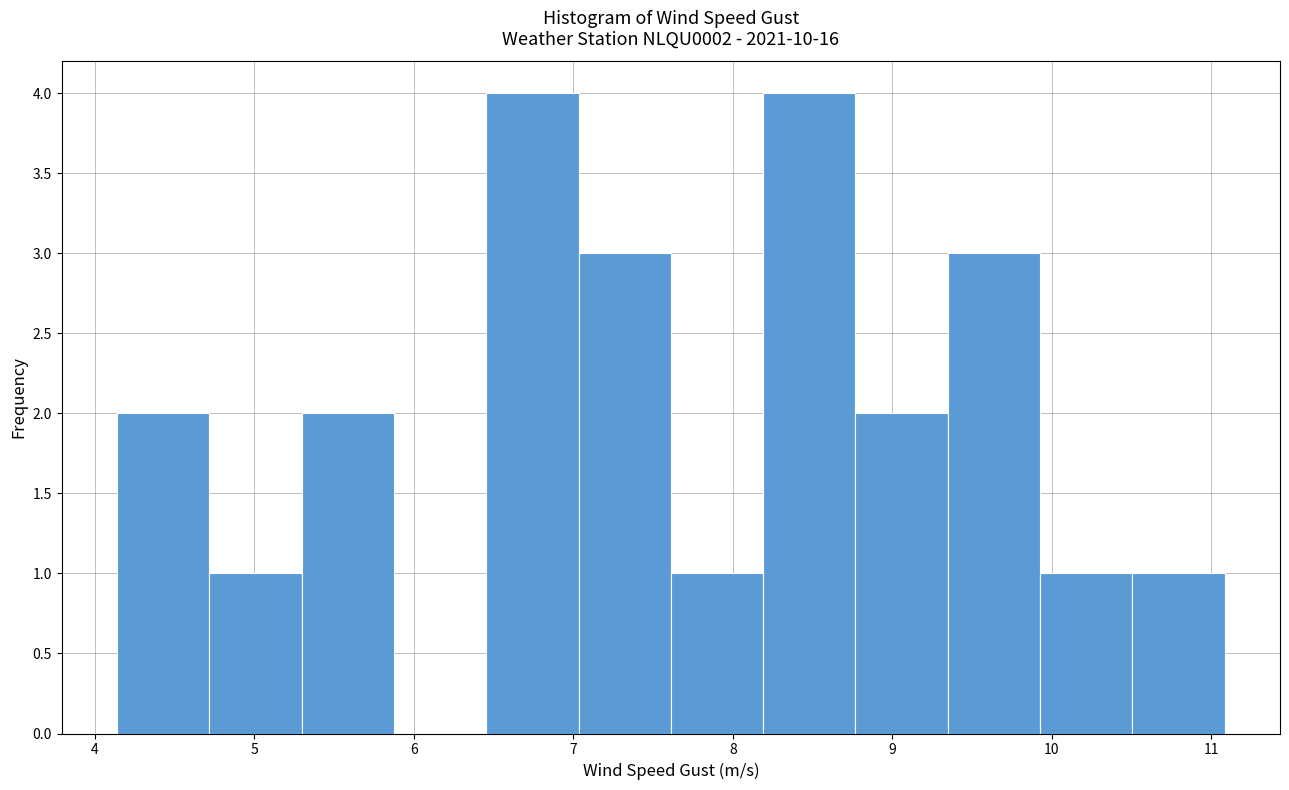

Reading left to right, transcribe this chart: for each bar, give the range it covers on the x-axis and its height. Neither the bar edges nor the heights are printed on the chart, so give them approximately, as read against the axes.

4.1 to 4.7: 2
4.7 to 5.3: 1
5.3 to 5.9: 2
5.9 to 6.5: 0
6.5 to 7.0: 4
7.0 to 7.6: 3
7.6 to 8.2: 1
8.2 to 8.8: 4
8.8 to 9.3: 2
9.3 to 9.9: 3
9.9 to 10.5: 1
10.5 to 11.1: 1